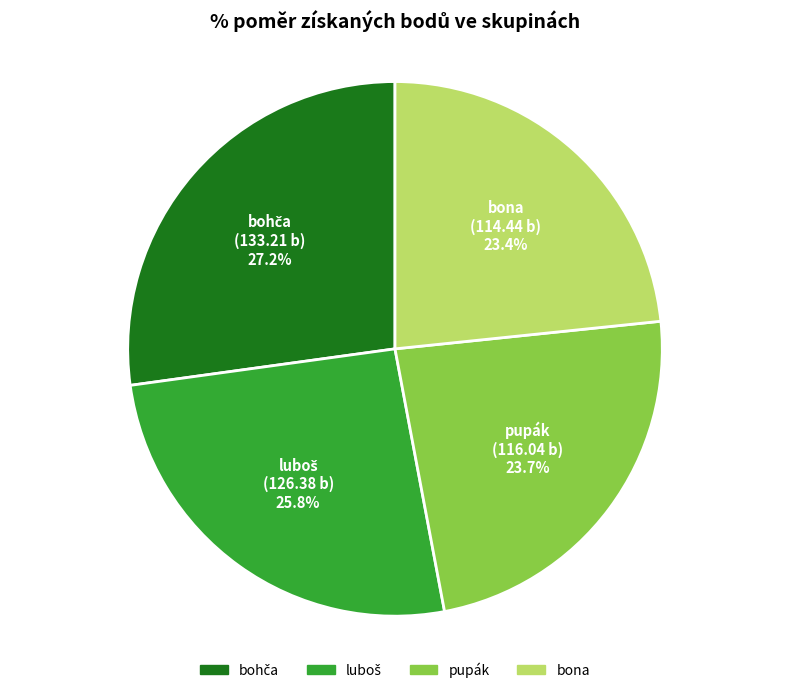

Is there any slice that represents more than half of the pie?

No